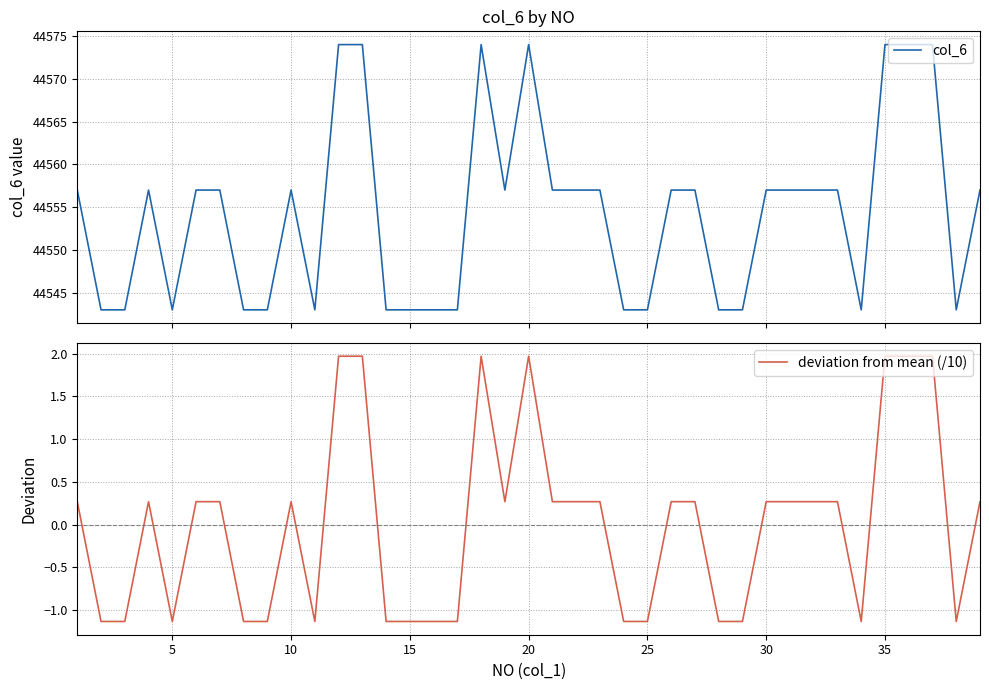

What is the difference between the maximum and minimum values in the deviation from mean (/10) series?

3.1